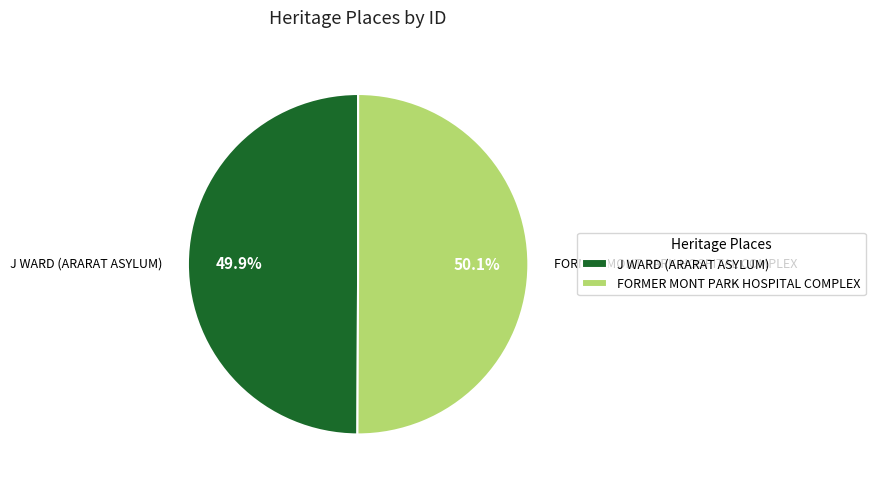

Is it true that FORMER MONT PARK HOSPITAL COMPLEX is 50% of the pie?

True